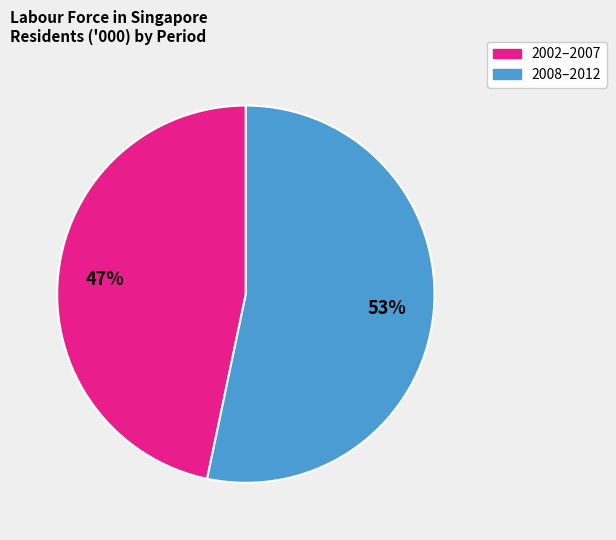

To the nearest percent, what is the average slice percentage?

50%